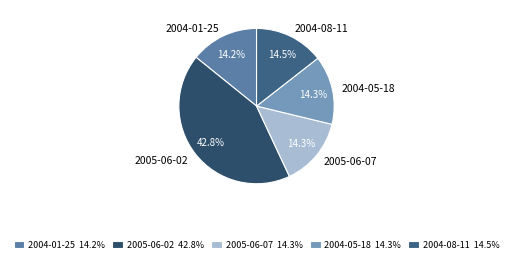

How many slices are in this pie chart?

5